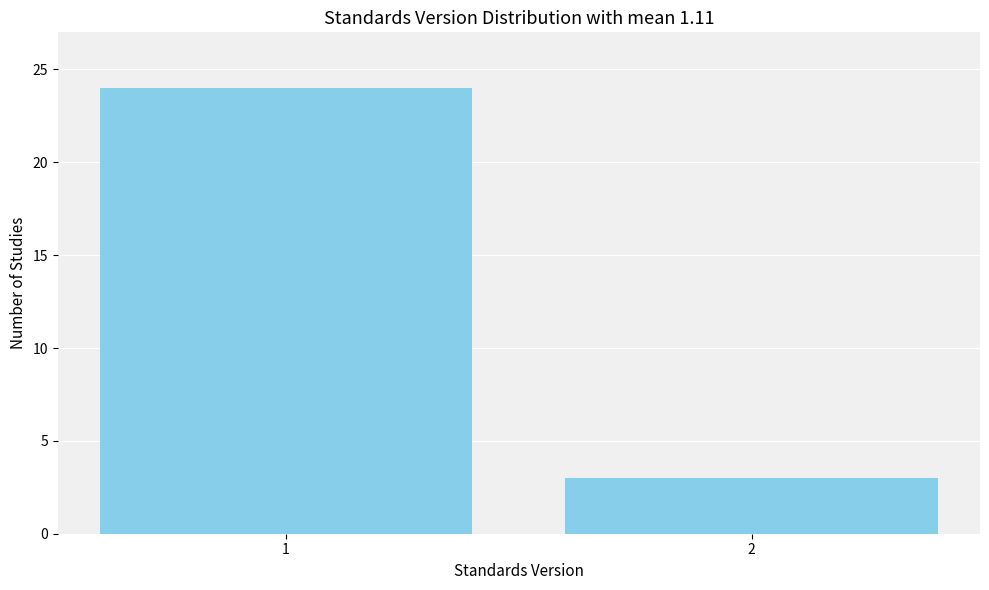

Reading right to left, transcribe all the data shown in this chart.

3	24